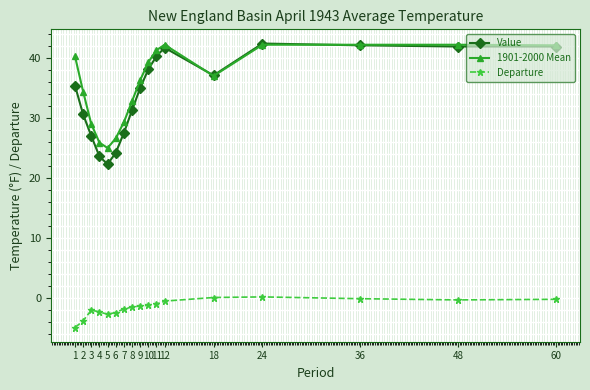

True or false: Departure and 1901-2000 Mean cross at least once.

False